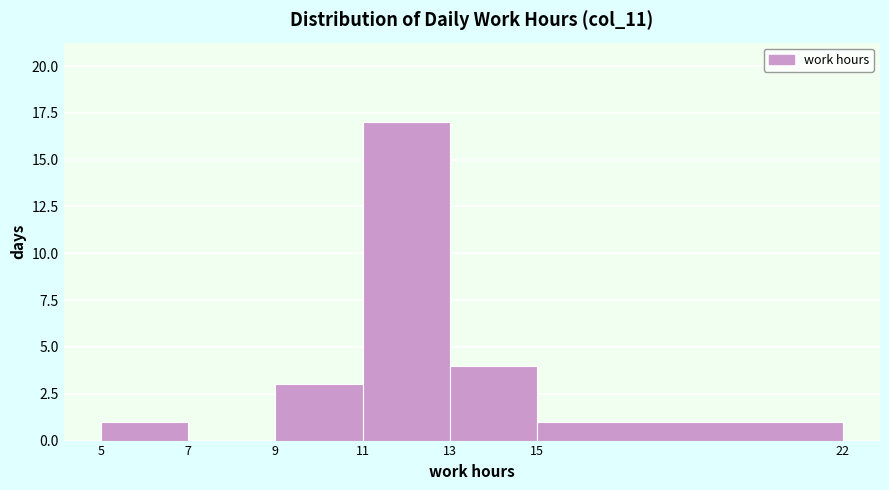

Reading left to right, list every bar in this chart as the range it spans on the x-axis followed by its height. The values are not printed on the chart, so give them approximately, as read against the axis.

5 to 7: 1
7 to 9: 0
9 to 11: 3
11 to 13: 17
13 to 15: 4
15 to 22: 1